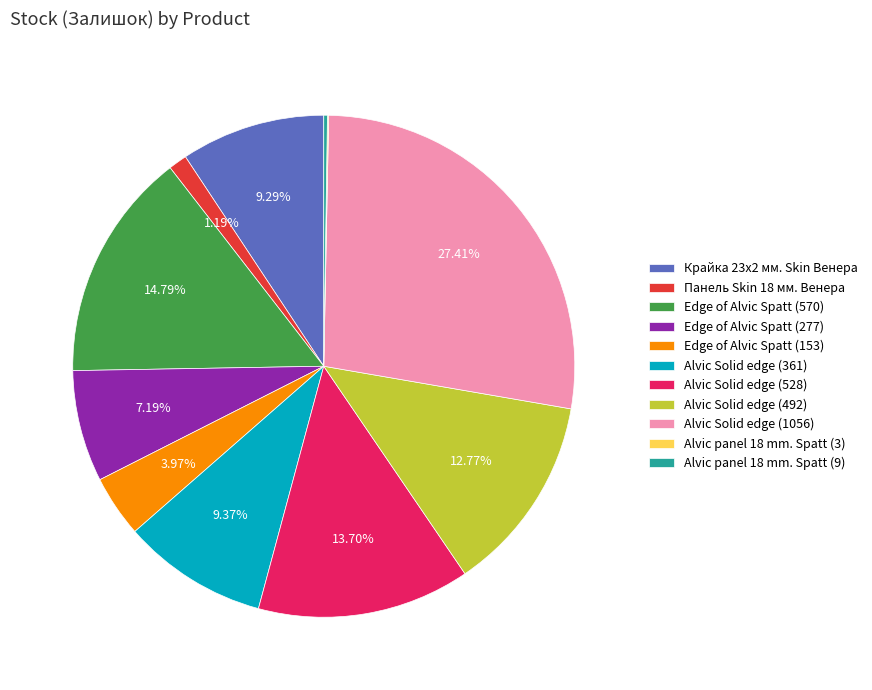

Approximately how many times larger is the value at Alvic Solid edge (492) compared to Alvic Solid edge (528)?

0.9